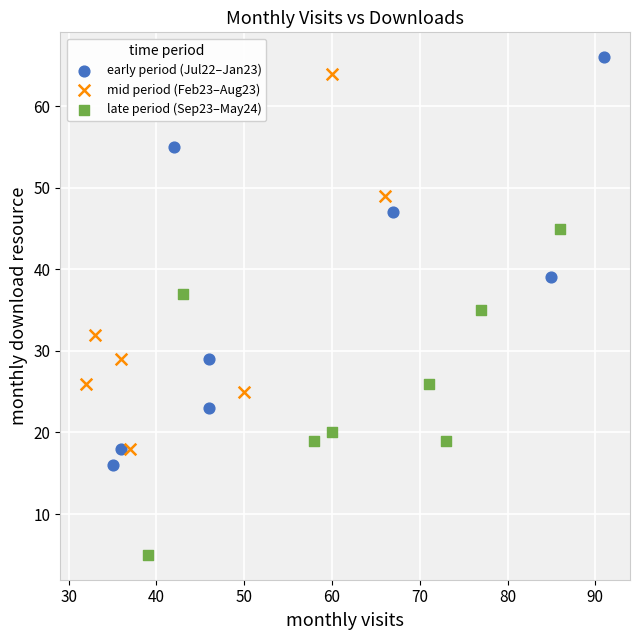

Which series contains the lowest Y value?

late period (Sep23–May24)